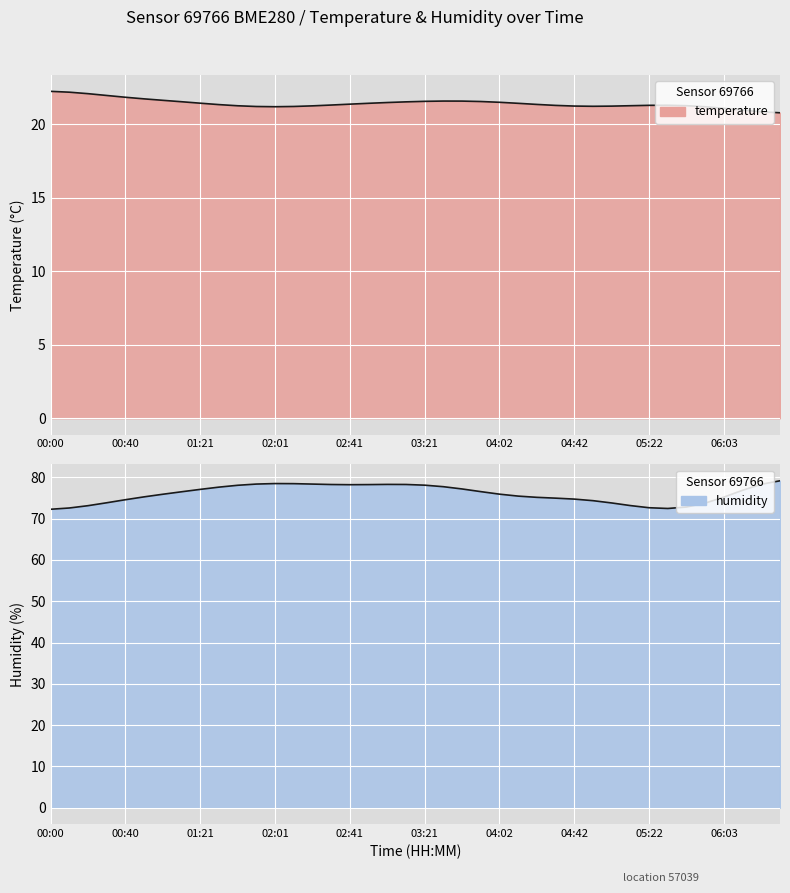

What is the approximate value of humidity (smoothed) at 21?

77.7